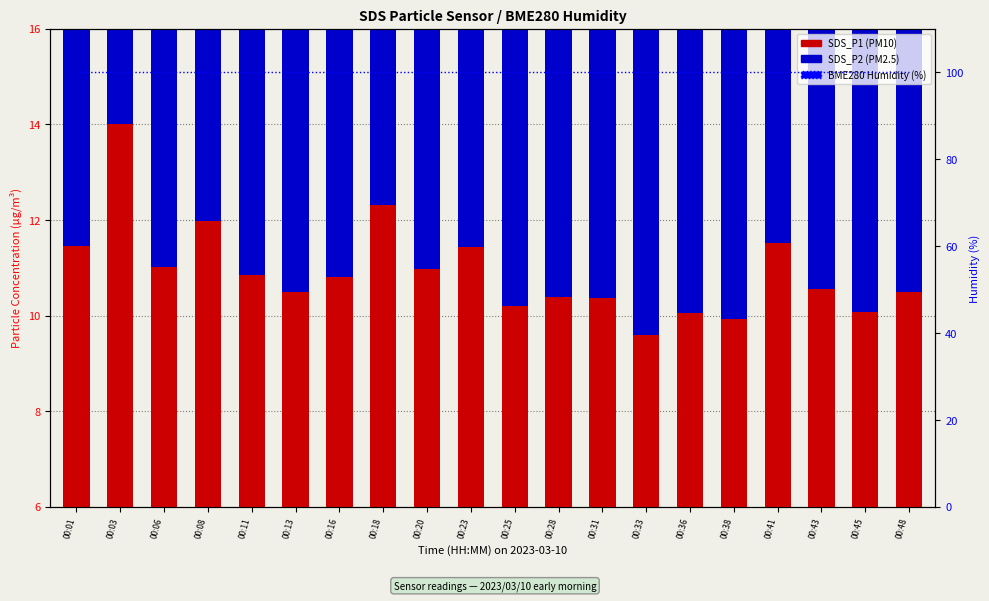

What value does the BME280 Humidity (%) series have at 00:23?

100.0